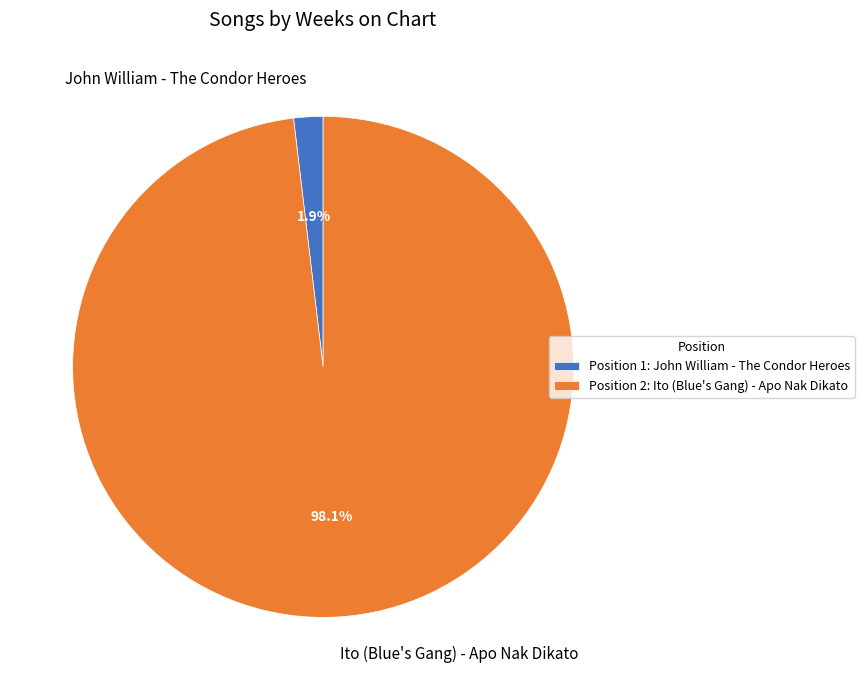

How many segments does this pie chart have?

2